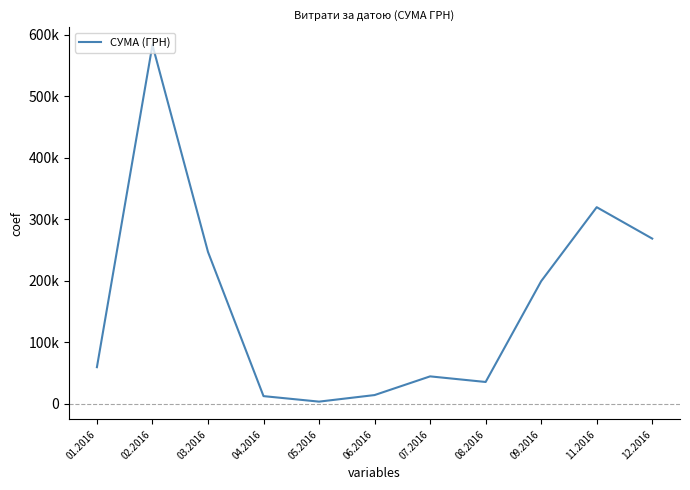

Where is the first local minimum?

05.2016